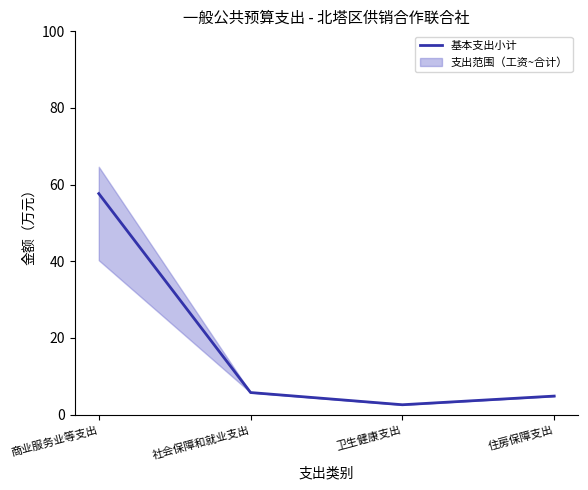

At which category does the chart reach its peak across all series?

商业服务业等支出